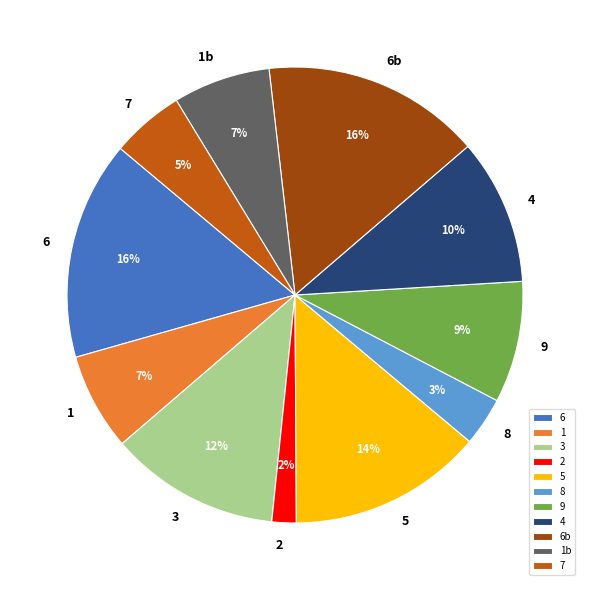

Is the sum of 6 and 4 greater than half?

No